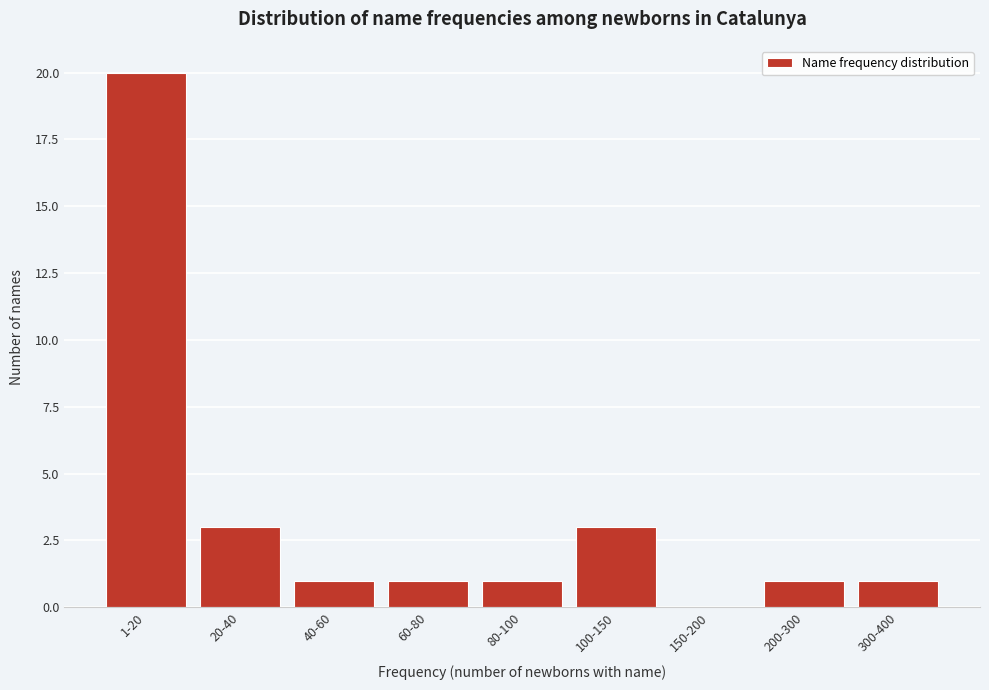

Reading right to left, list all the values displayed in this chart.

300-400=1	200-300=1	150-200=0	100-150=3	80-100=1	60-80=1	40-60=1	20-40=3	1-20=20